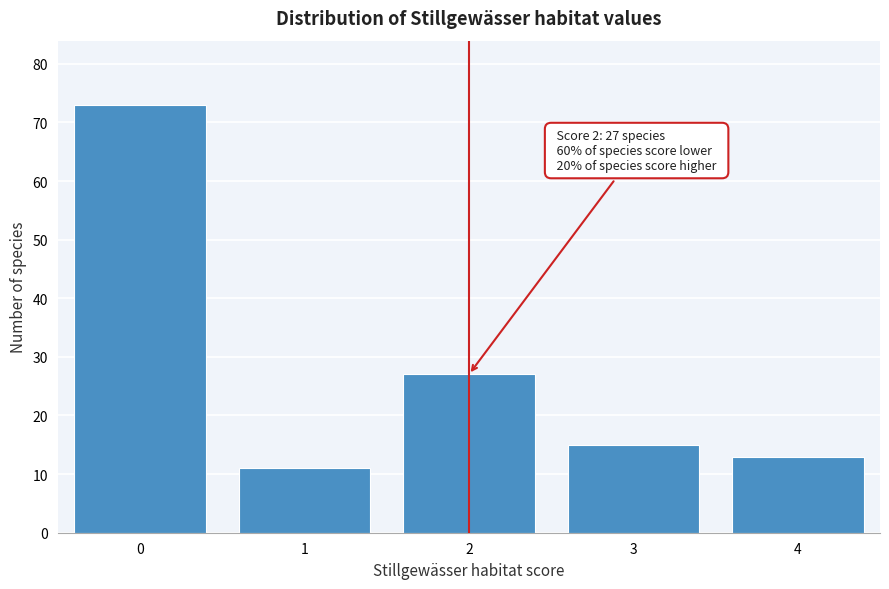

Reading left to right, transcribe all the data shown in this chart.

0=73	1=11	2=27	3=15	4=13